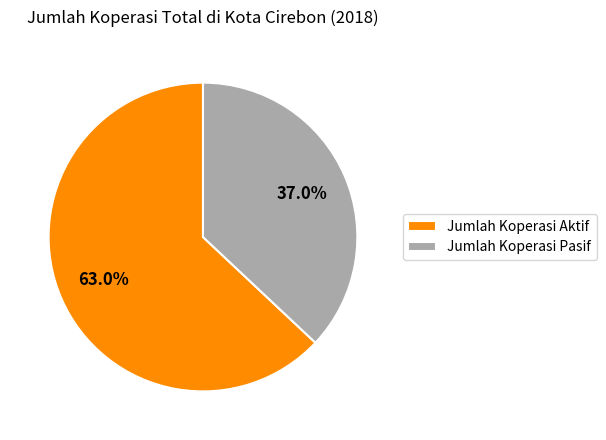

Which category has the biggest portion of the pie?

Jumlah Koperasi Aktif